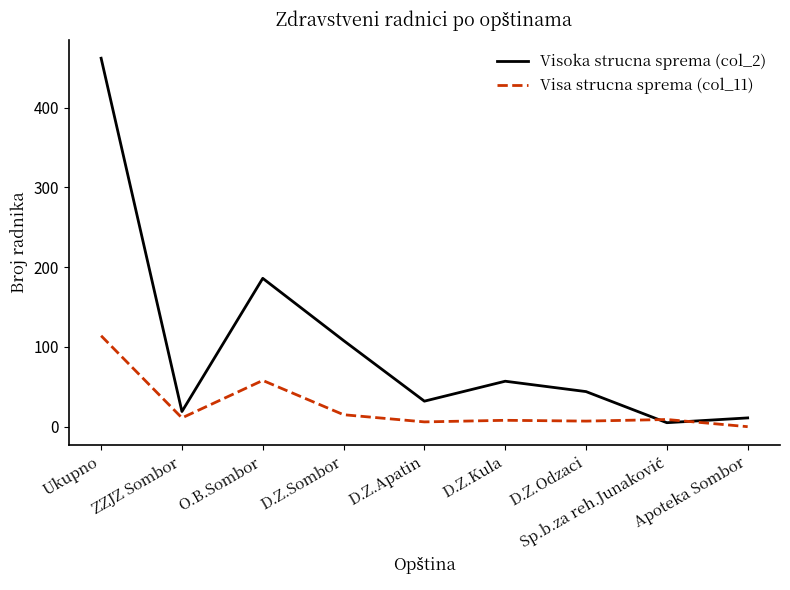

What is the spread (max minus min) of values at D.Z.Kula?

49